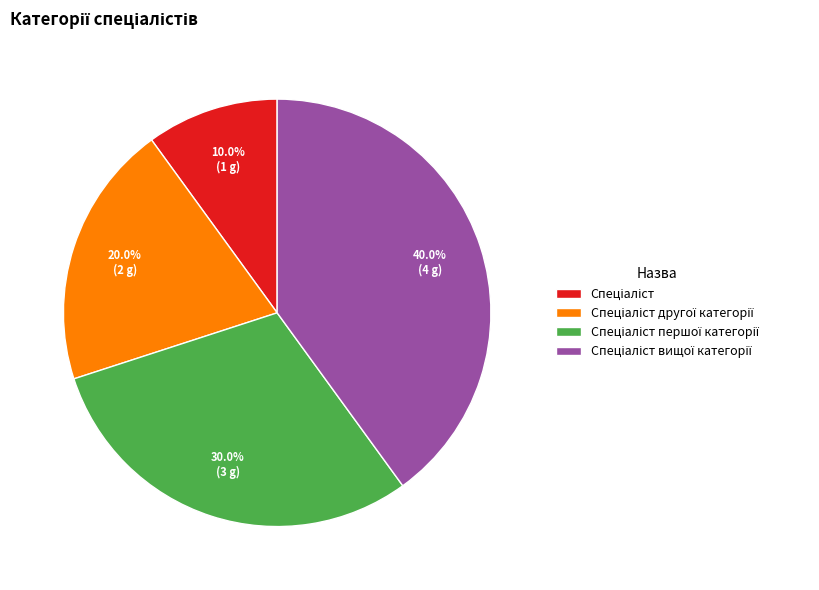

Is there a majority slice in this chart?

No